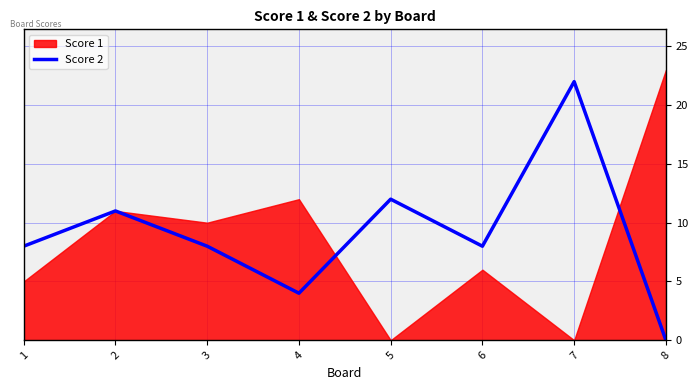

Is it true that the value at 5 is 21?

False